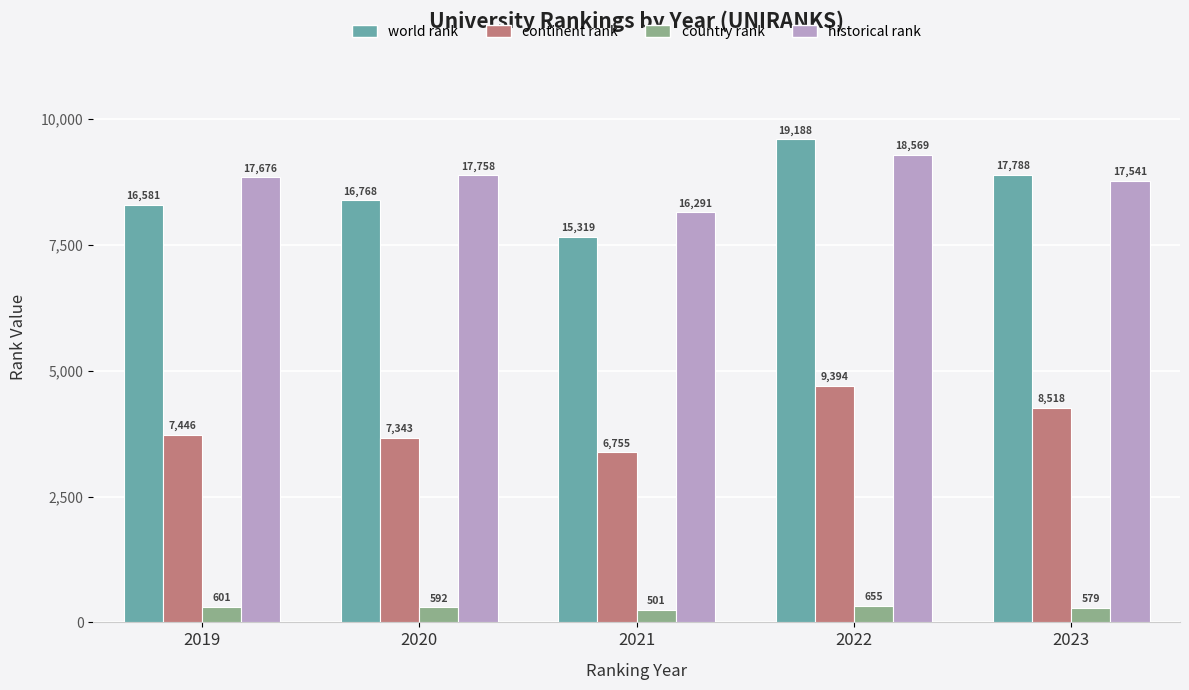

What is the value of the world rank bar at the 5th from the left?

17788.0